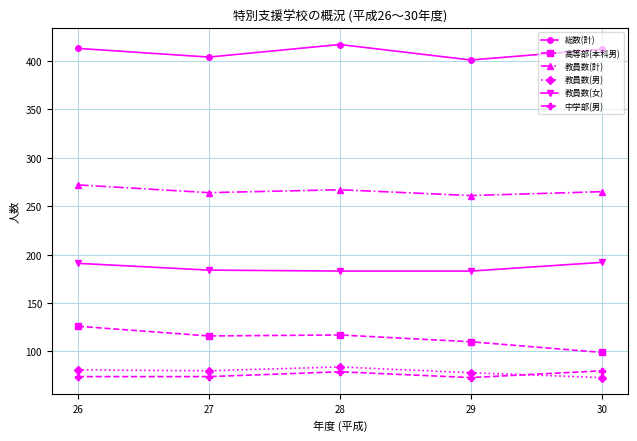

What is the sum of the 教員数(計) values at 29 and 27?

525